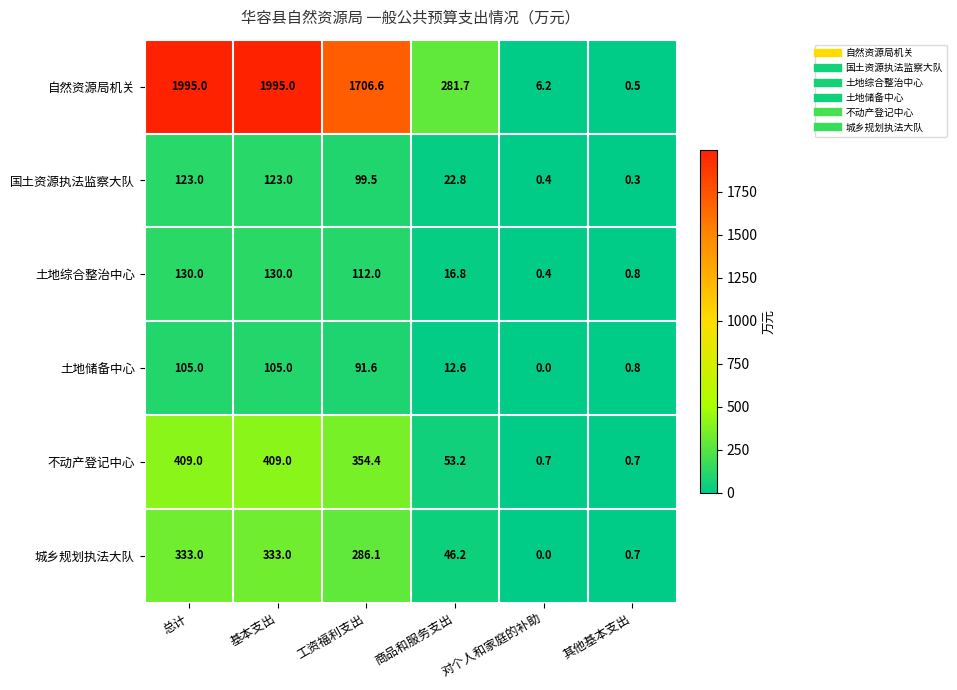

The 自然资源局机关 series shows 0.5 at 其他基本支出. True or false?

True